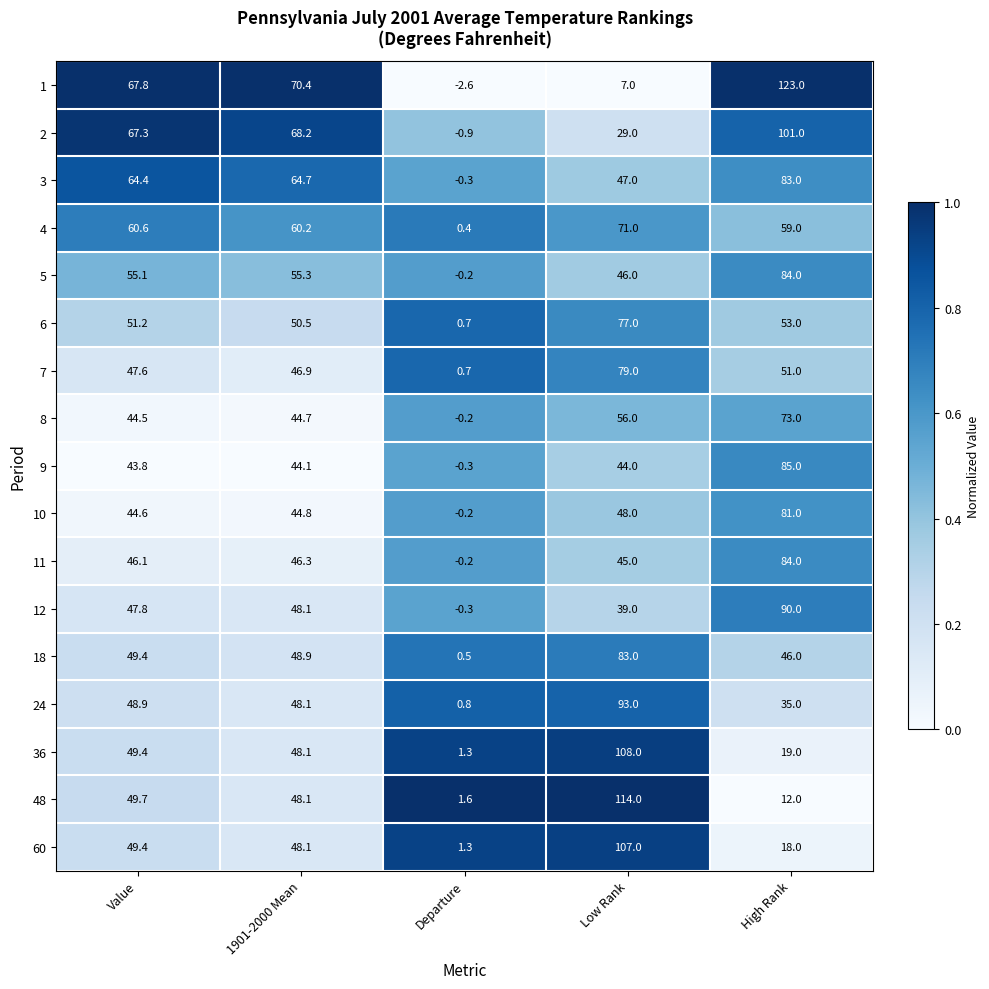

The 6 series shows 77.0 at Low Rank. True or false?

True